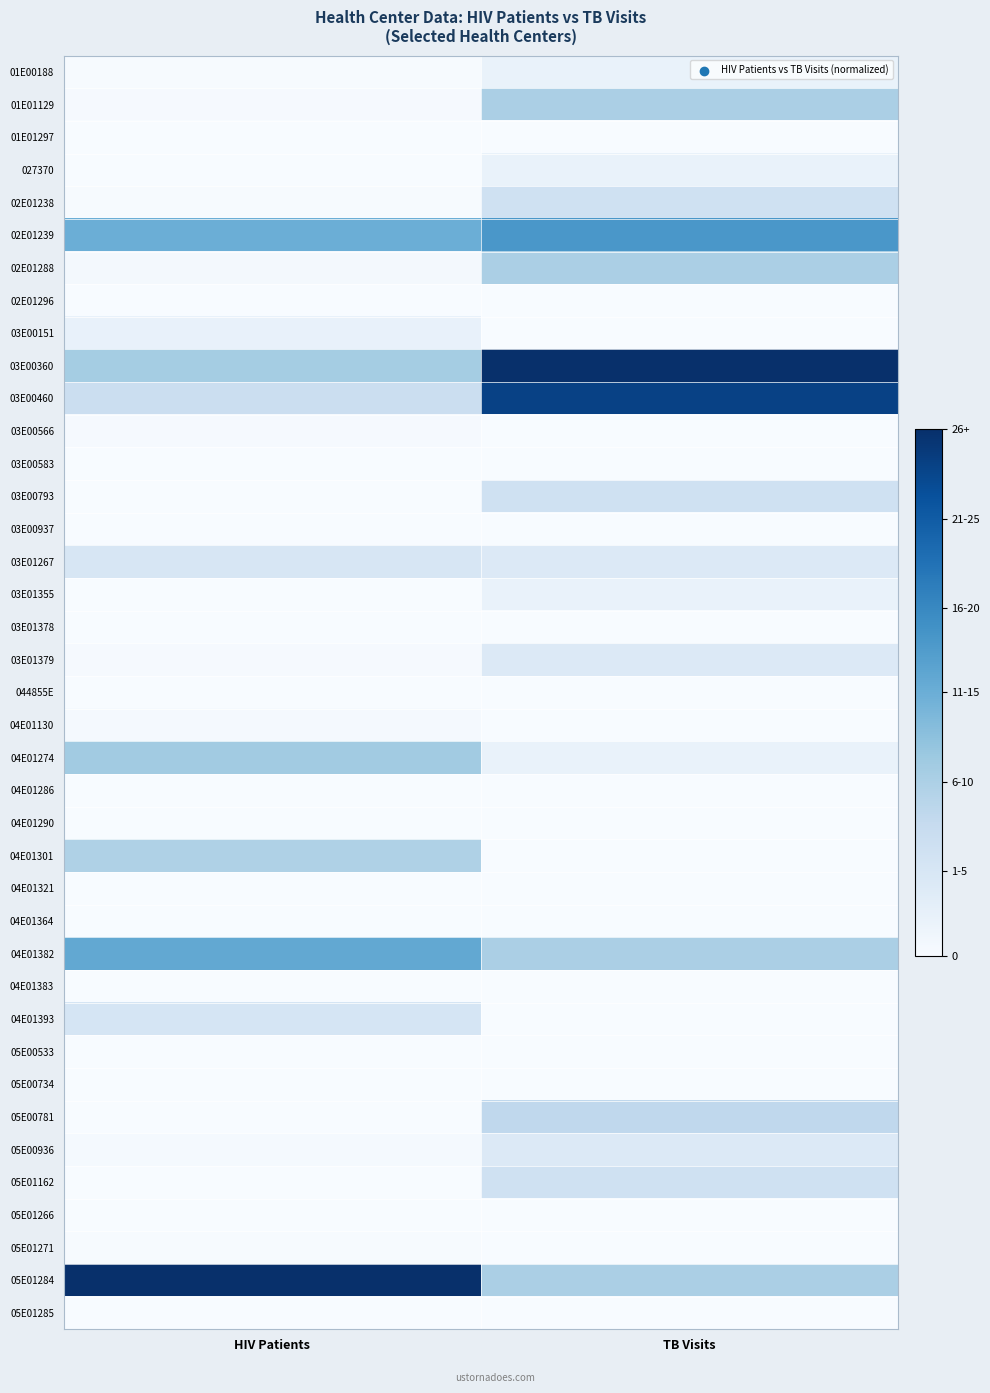

What is the greatest value displayed?

1.0